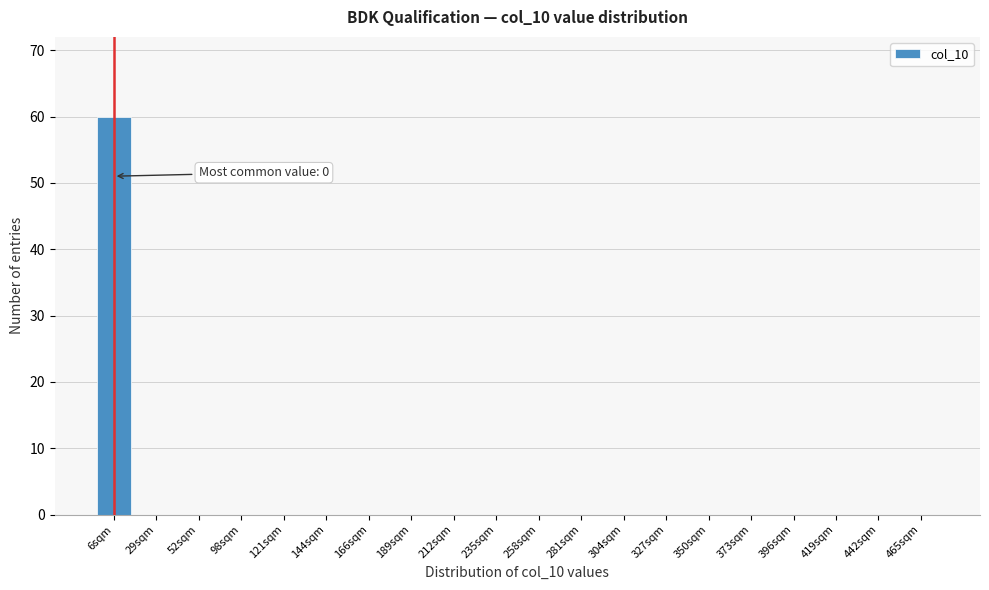

Reading right to left, extract all data points from this chart.

465sqm=0	442sqm=0	419sqm=0	396sqm=0	373sqm=0	350sqm=0	327sqm=0	304sqm=0	281sqm=0	258sqm=0	235sqm=0	212sqm=0	189sqm=0	166sqm=0	144sqm=0	121sqm=0	98sqm=0	52sqm=0	29sqm=0	6sqm=60